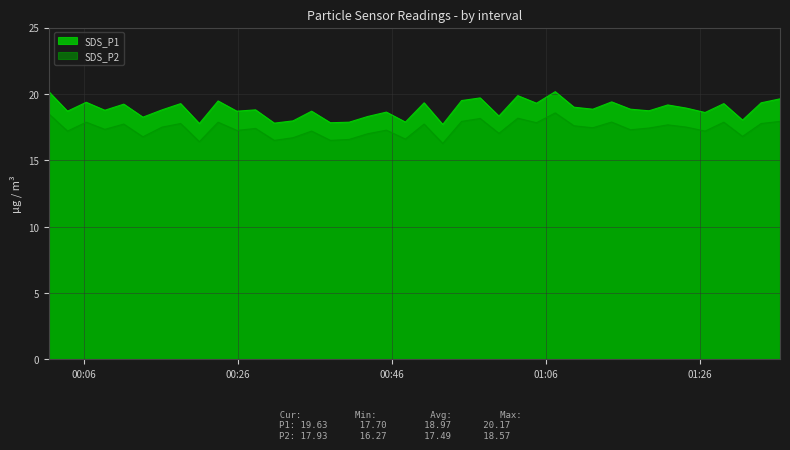

What are all the series names shown in the legend?

SDS_P1, SDS_P2